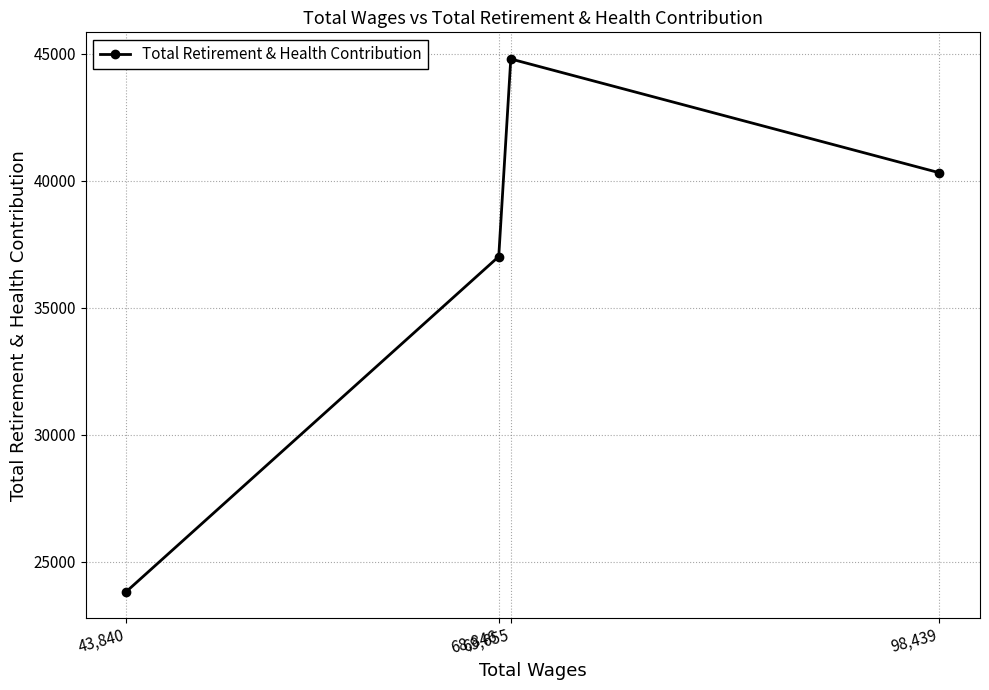

What is the change in value from 98,439 to 69,655?

+4478